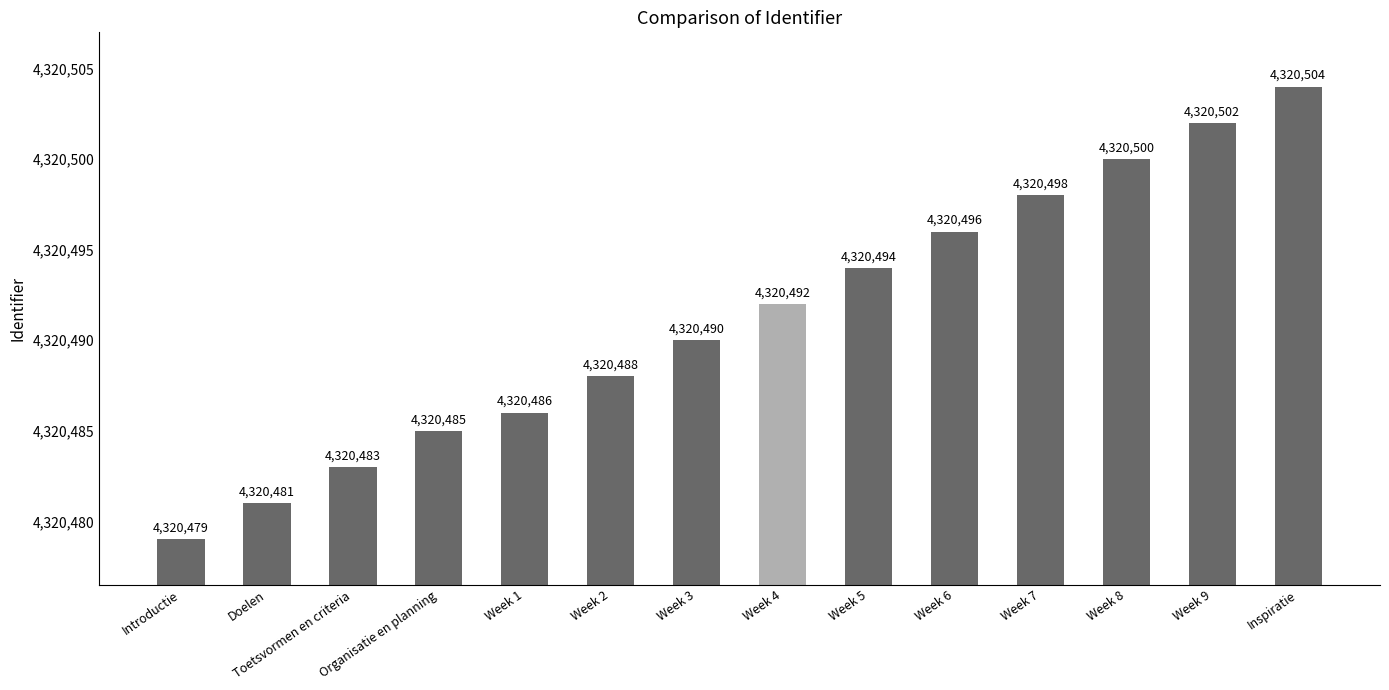

Reading left to right, extract all data points from this chart.

4320479	4320481	4320483	4320485	4320486	4320488	4320490	4320492	4320494	4320496	4320498	4320500	4320502	4320504